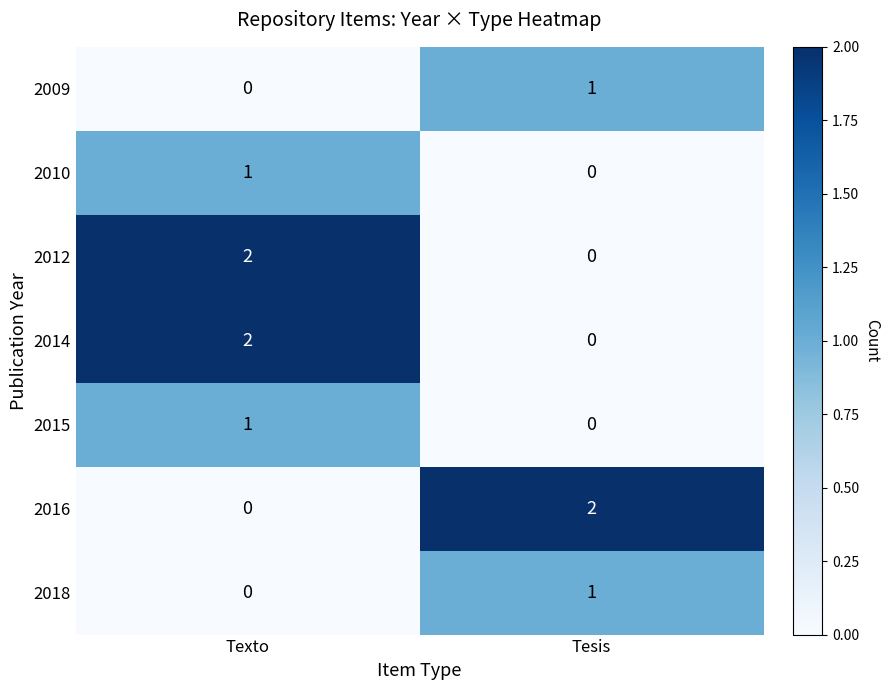

What is the greatest value displayed?

2